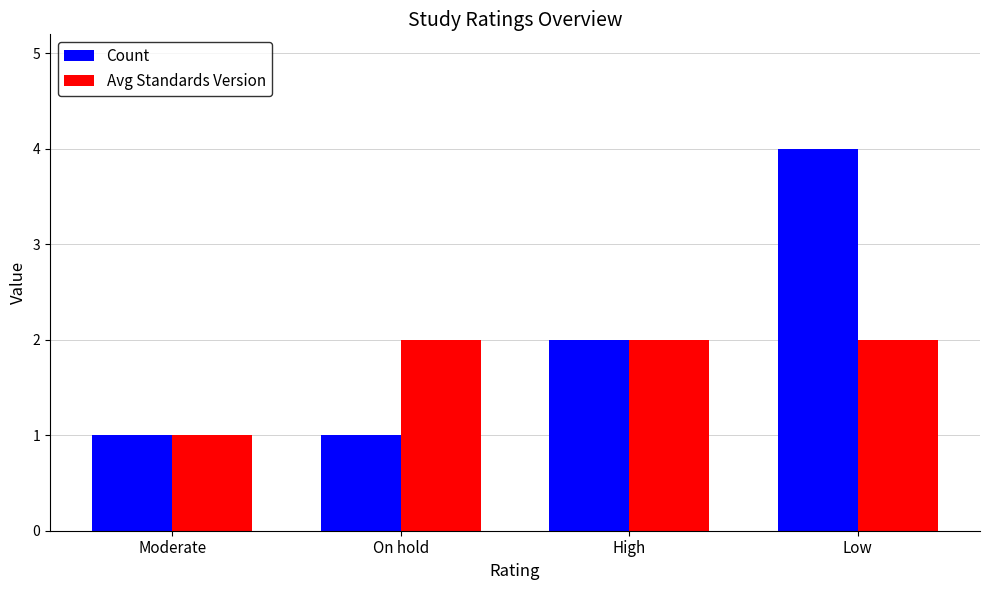

Reading left to right, transcribe all the data shown in this chart.

Count: 1	1	2	4
Avg Standards Version: 1	2	2	2